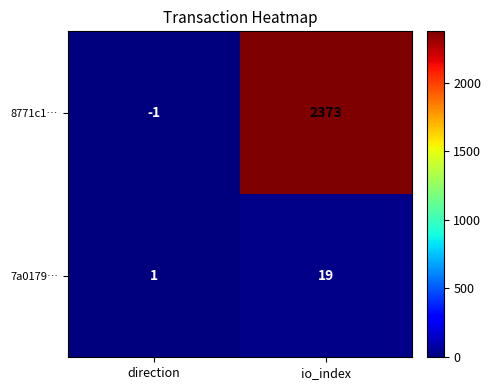

List the series in order of their overall mean, highest first.

8771c1…, 7a0179…